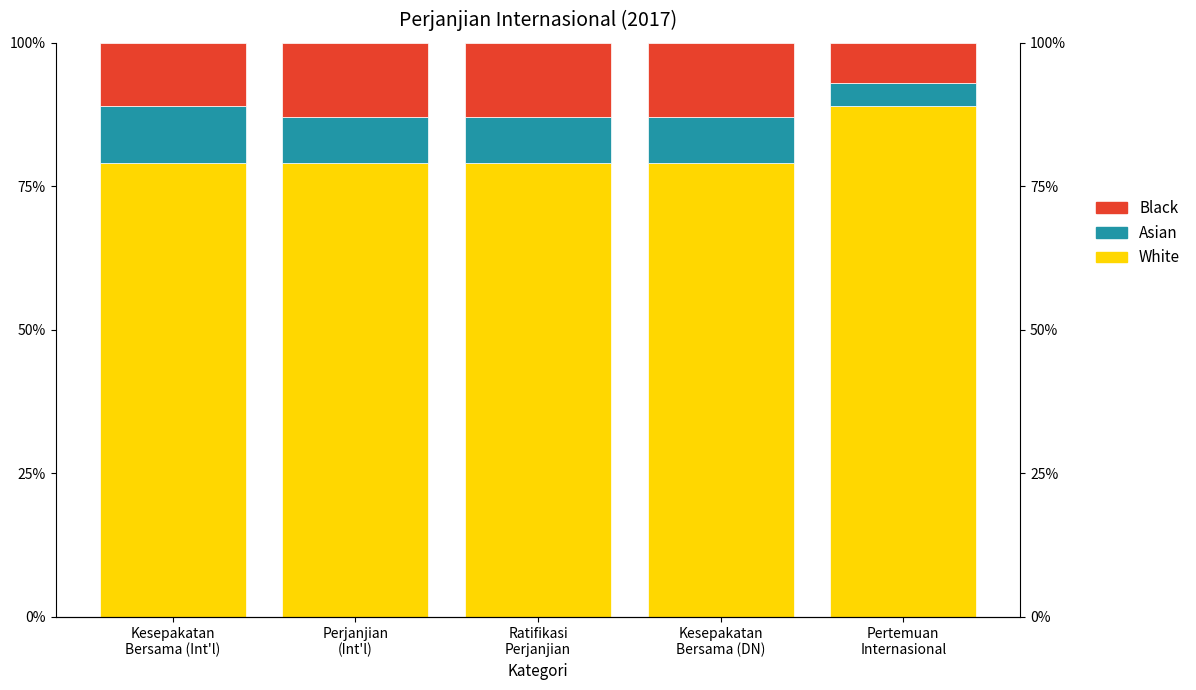

What is the sum of the Black values at Ratifikasi
Perjanjian and Kesepakatan
Bersama (Int'l)?

24